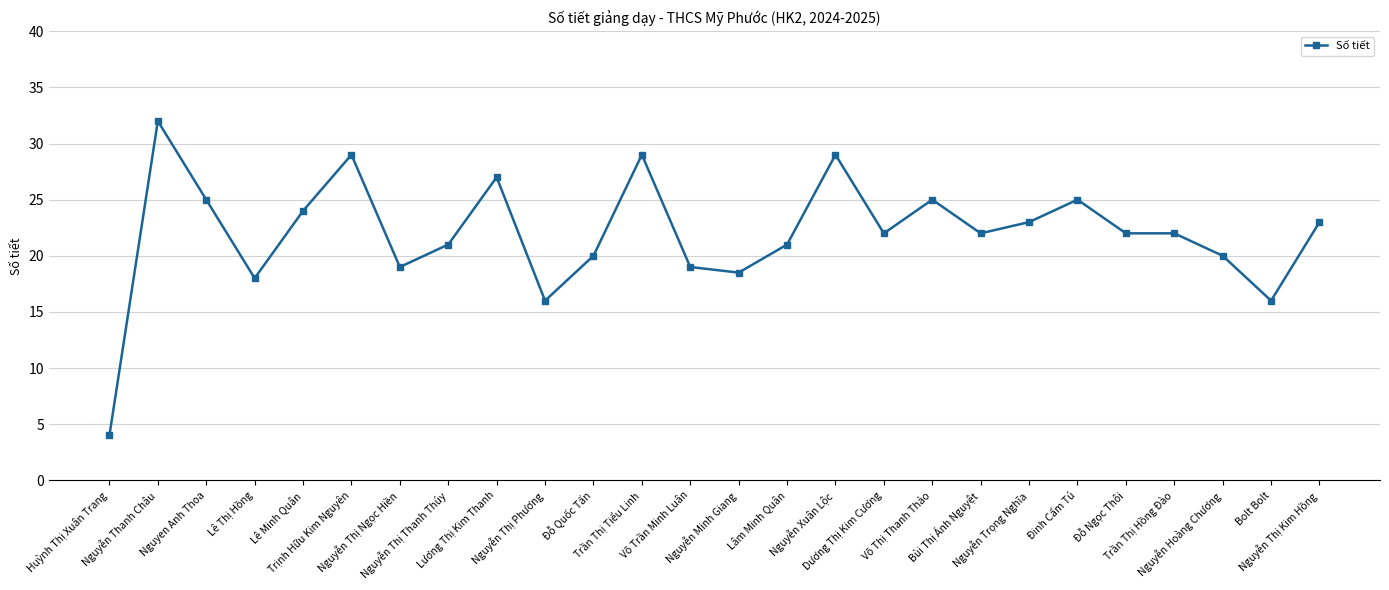

What is the change in value from Lê Thị Hồng to Trần Thị Hồng Đào?

+4.0